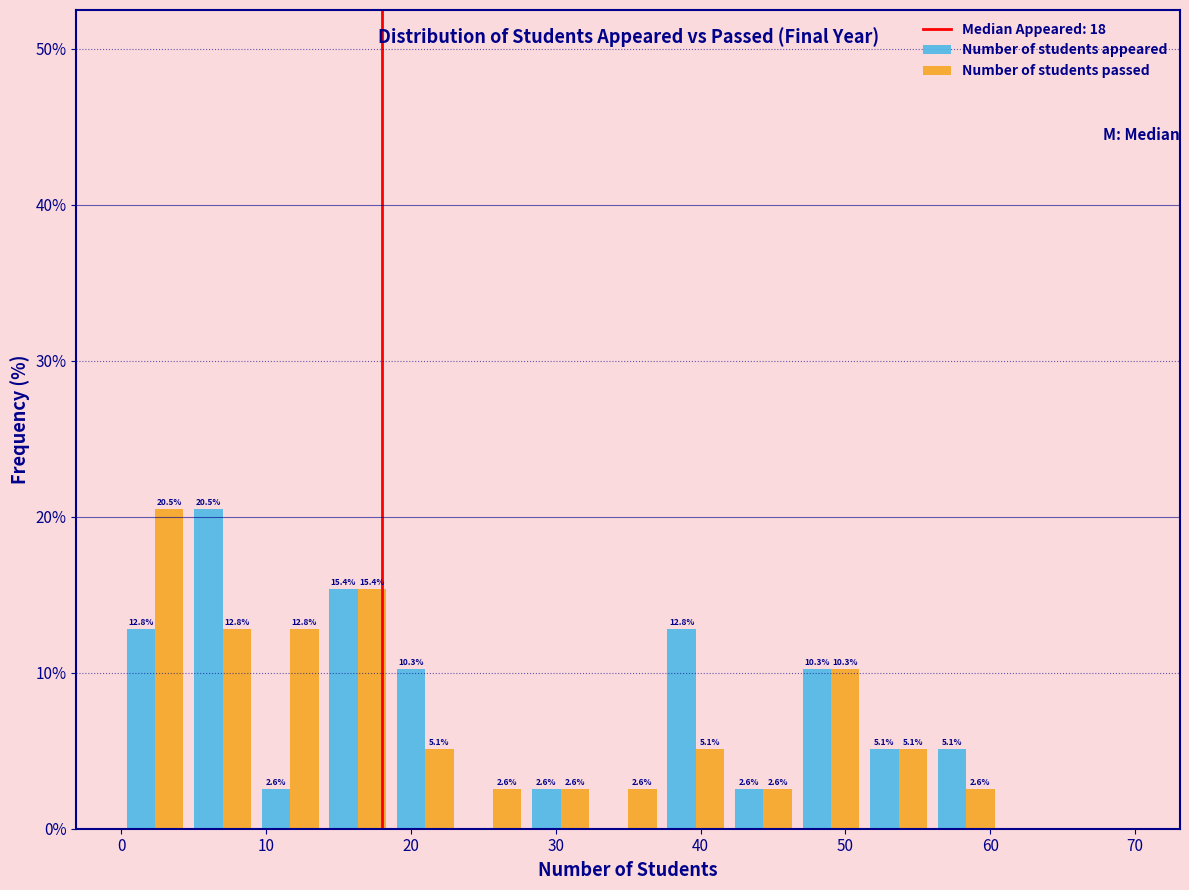

In the Number of students appeared series, which range on the x-axis has the tallest bar?

5 to 9